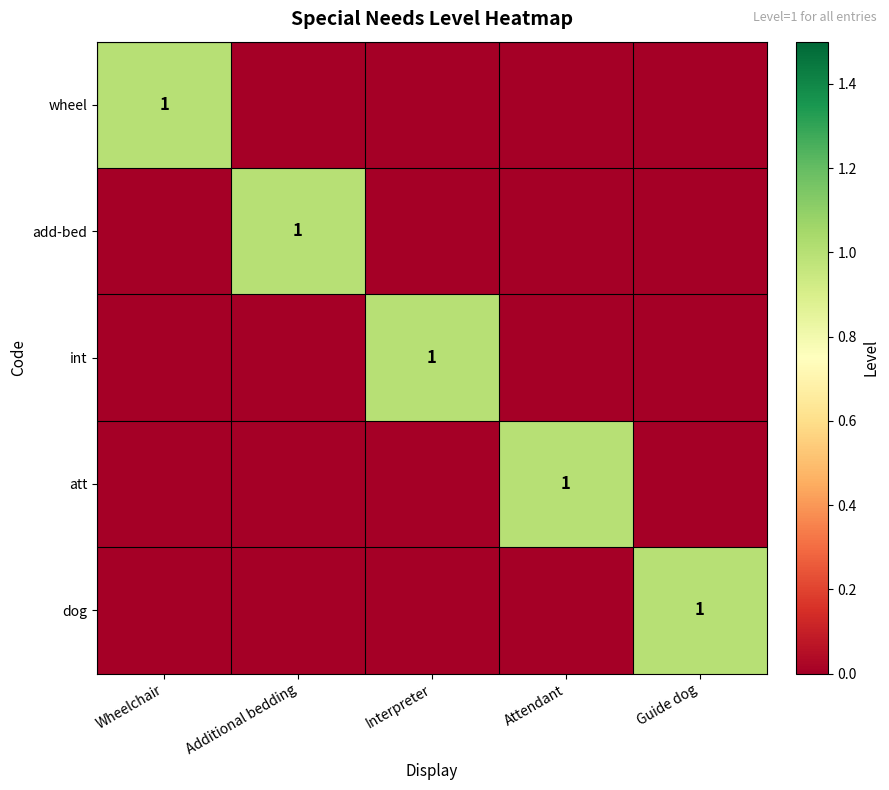

Between Attendant and Interpreter, which is larger?

Attendant